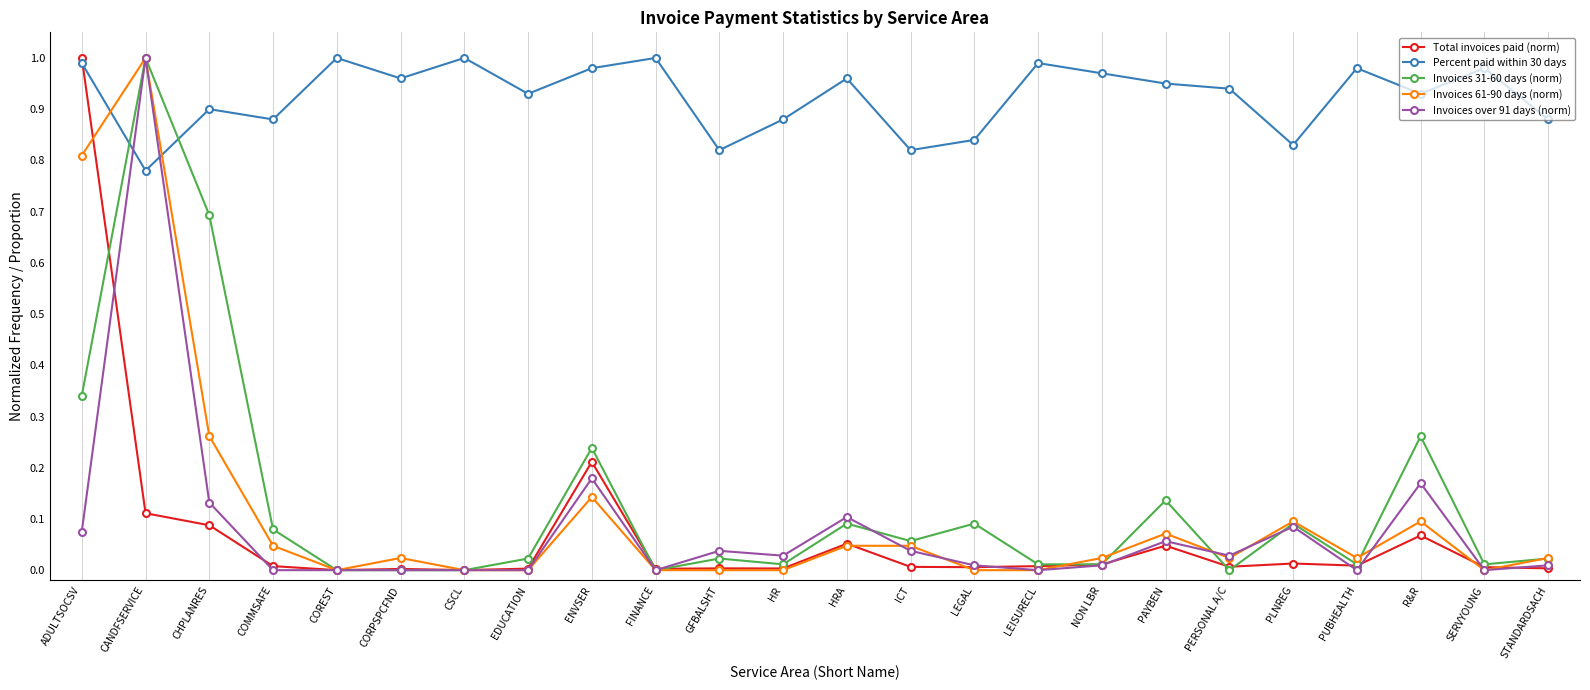

Between CHPLANRES and NON LBR, which series saw the biggest shift?

Invoices 31-60 days (norm)